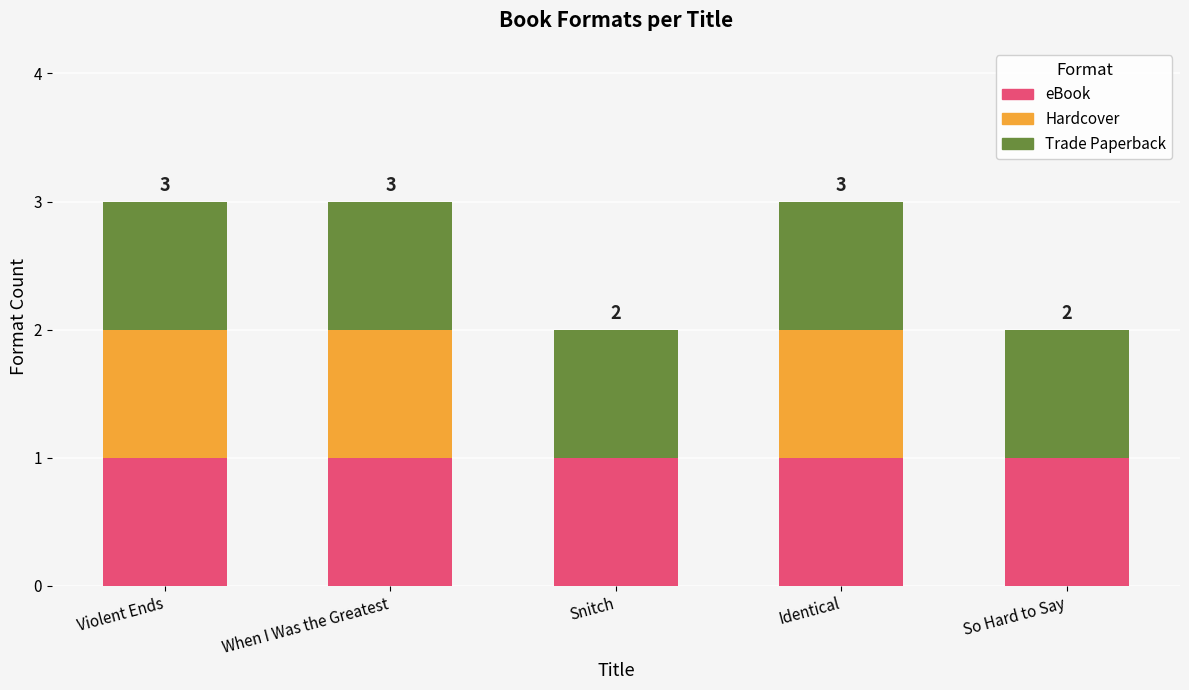

The eBook series shows 1 at Identical. True or false?

True